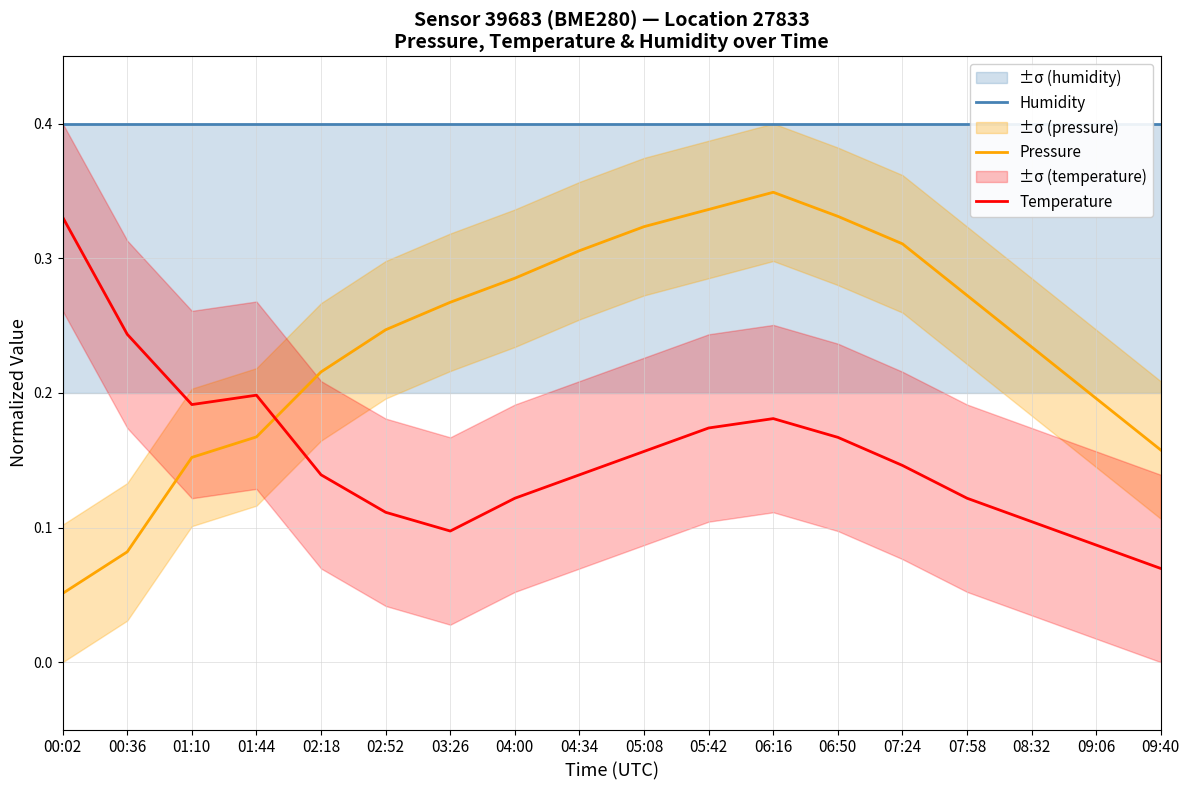

Which category has the highest value in the Temperature series?

00:02